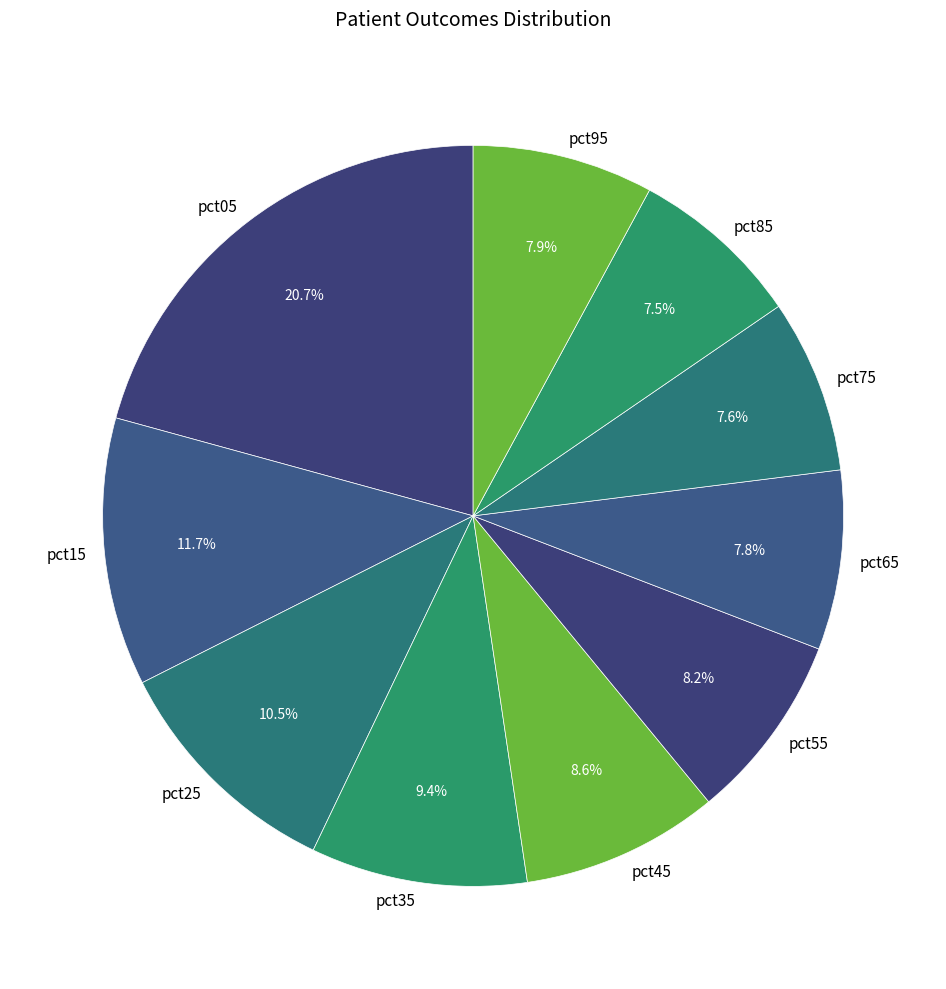

What is the largest slice in the pie chart?

pct05